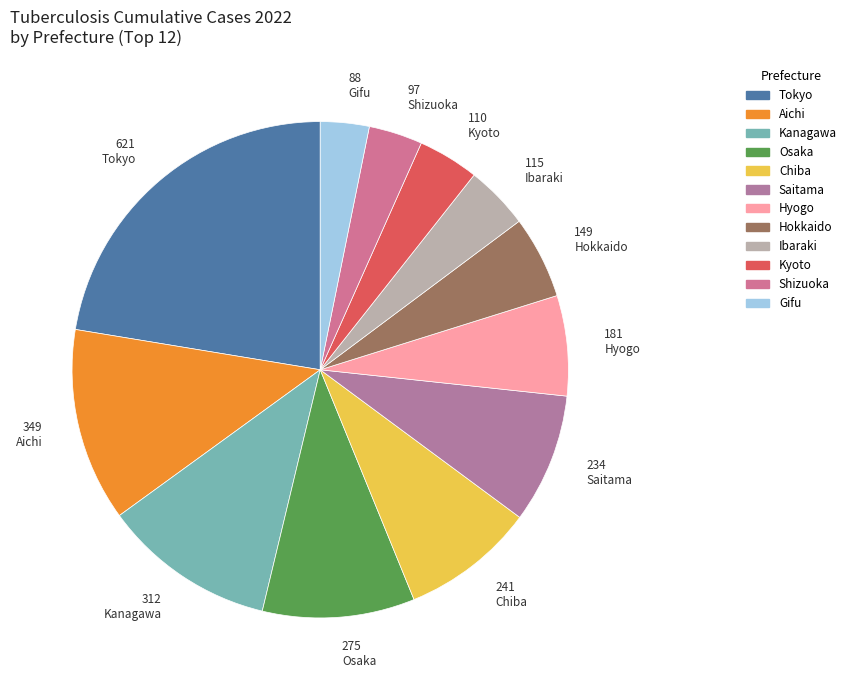

What is the largest slice in the pie chart?

Tokyo